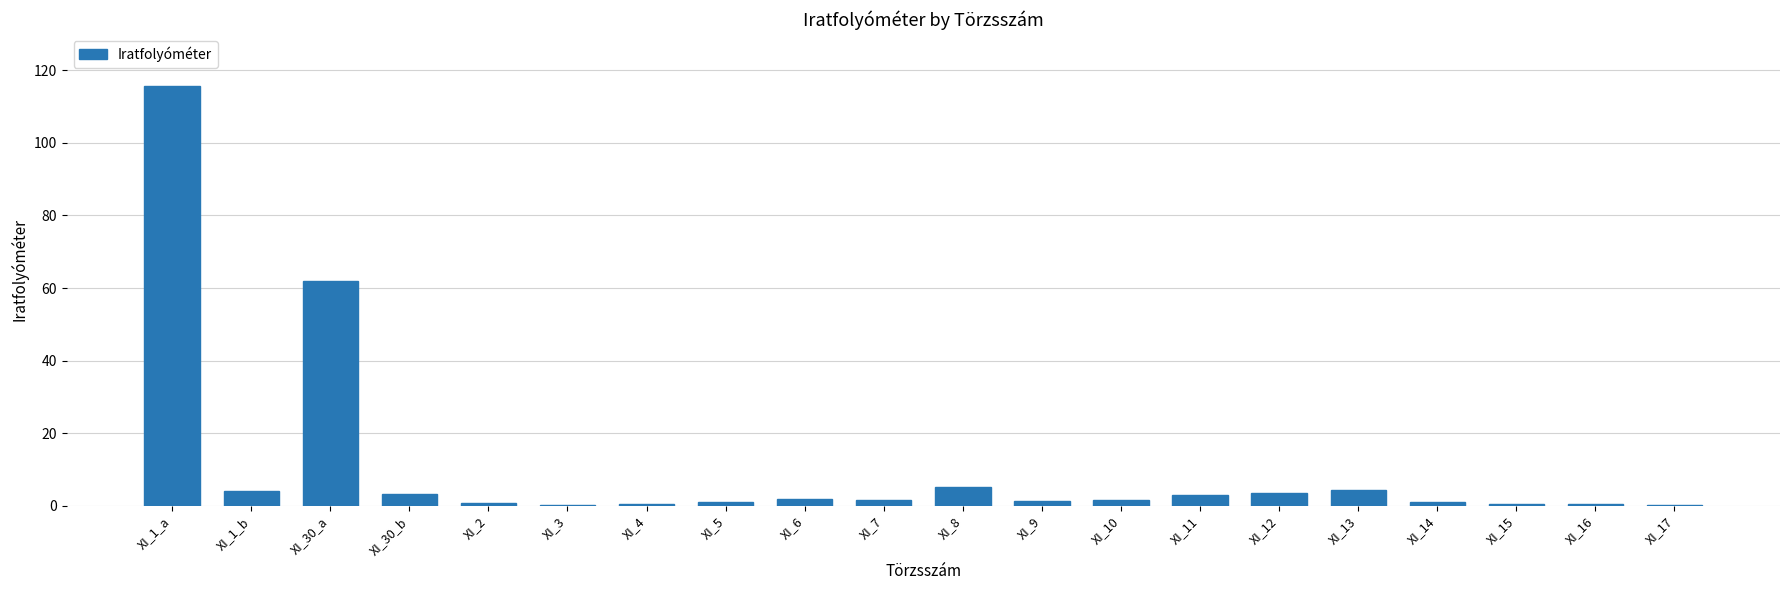

Which has a higher value, XI_1_a or XI_12?

XI_1_a